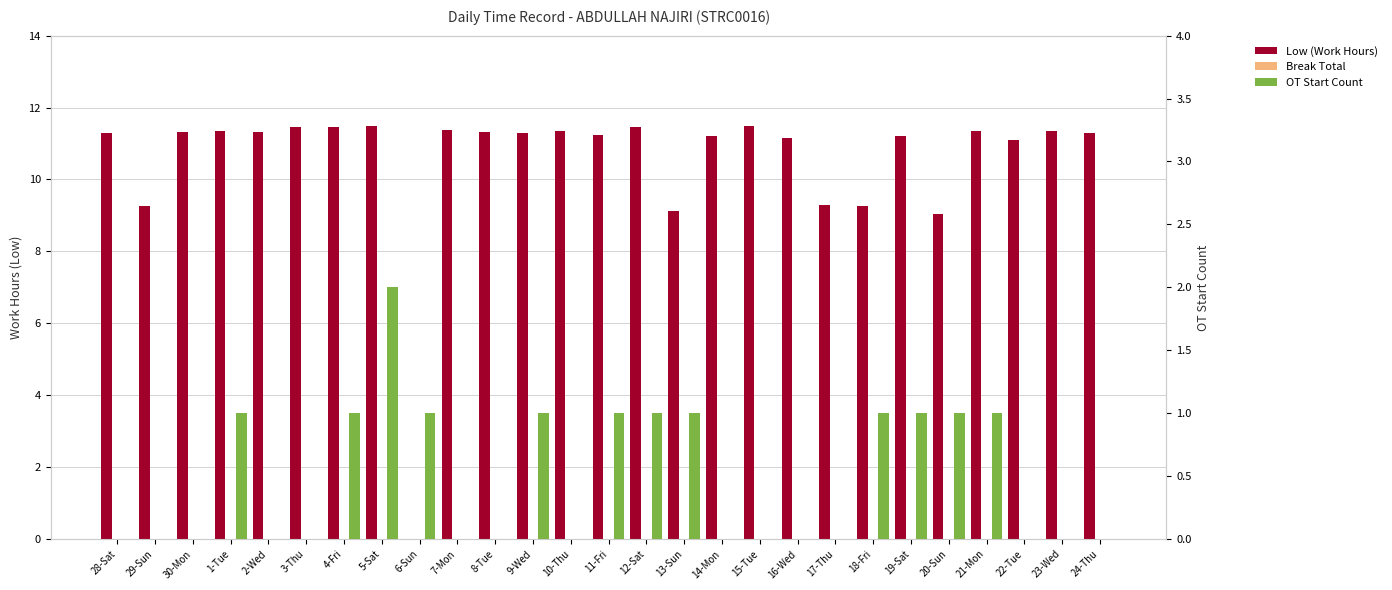

Reading left to right, extract all data points from this chart.

Low (Work Hours): 28-Sat=11.3	29-Sun=9.3	30-Mon=11.3	1-Tue=11.3	2-Wed=11.3	3-Thu=11.5	4-Fri=11.5	5-Sat=11.5	6-Sun=0.0	7-Mon=11.4	8-Tue=11.3	9-Wed=11.3	10-Thu=11.4	11-Fri=11.2	12-Sat=11.4	13-Sun=9.1	14-Mon=11.2	15-Tue=11.5	16-Wed=11.2	17-Thu=9.3	18-Fri=9.3	19-Sat=11.2	20-Sun=9.0	21-Mon=11.3	22-Tue=11.1	23-Wed=11.3	24-Thu=11.3
Break Total: 28-Sat=0.0	29-Sun=0.0	30-Mon=0.0	1-Tue=0.0	2-Wed=0.0	3-Thu=0.0	4-Fri=0.0	5-Sat=0.0	6-Sun=0.0	7-Mon=0.0	8-Tue=0.0	9-Wed=0.0	10-Thu=0.0	11-Fri=0.0	12-Sat=0.0	13-Sun=0.0	14-Mon=0.0	15-Tue=0.0	16-Wed=0.0	17-Thu=0.0	18-Fri=0.0	19-Sat=0.0	20-Sun=0.0	21-Mon=0.0	22-Tue=0.0	23-Wed=0.0	24-Thu=0.0
OT Start Count: 28-Sat=0.0	29-Sun=0.0	30-Mon=0.0	1-Tue=1.0	2-Wed=0.0	3-Thu=0.0	4-Fri=1.0	5-Sat=2.0	6-Sun=1.0	7-Mon=0.0	8-Tue=0.0	9-Wed=1.0	10-Thu=0.0	11-Fri=1.0	12-Sat=1.0	13-Sun=1.0	14-Mon=0.0	15-Tue=0.0	16-Wed=0.0	17-Thu=0.0	18-Fri=1.0	19-Sat=1.0	20-Sun=1.0	21-Mon=1.0	22-Tue=0.0	23-Wed=0.0	24-Thu=0.0